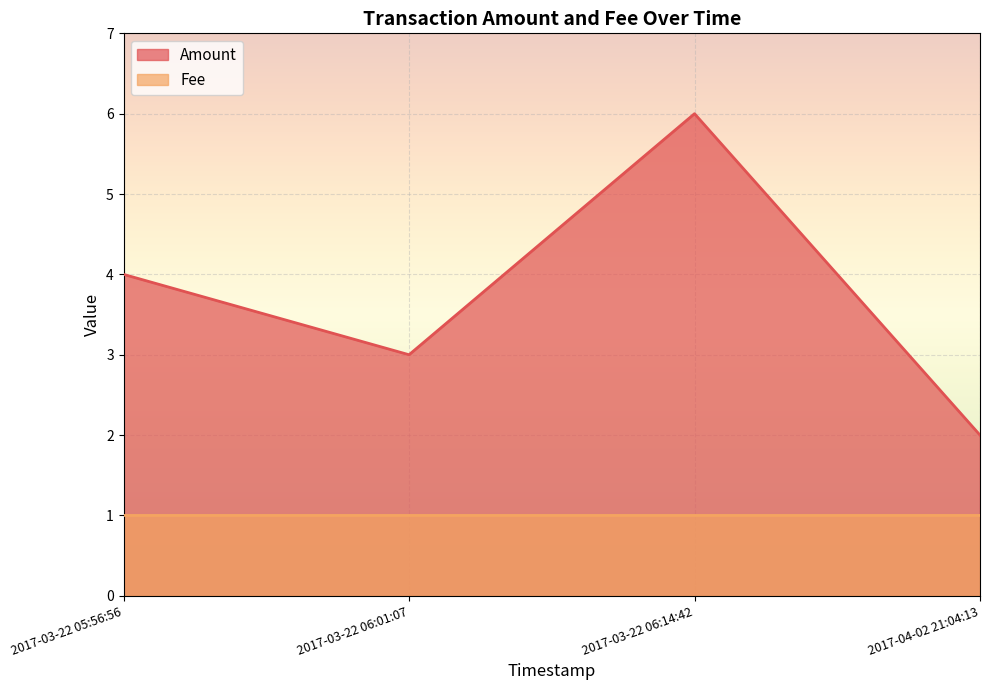

True or false: Amount has a value of 9.8 at 2017-03-22 06:14:42.

False